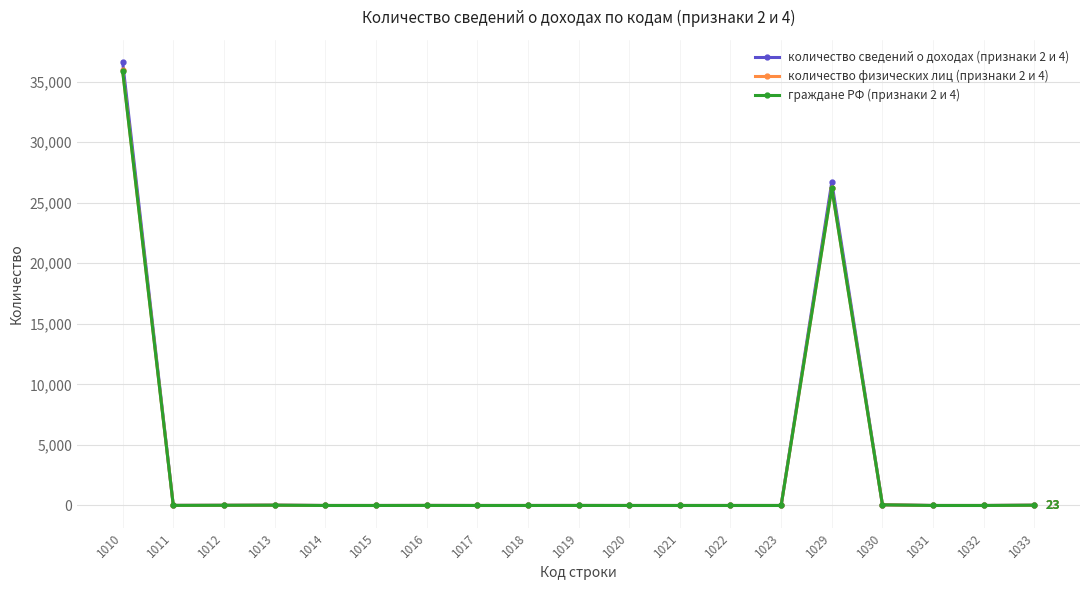

How many lines are shown in the chart?

3